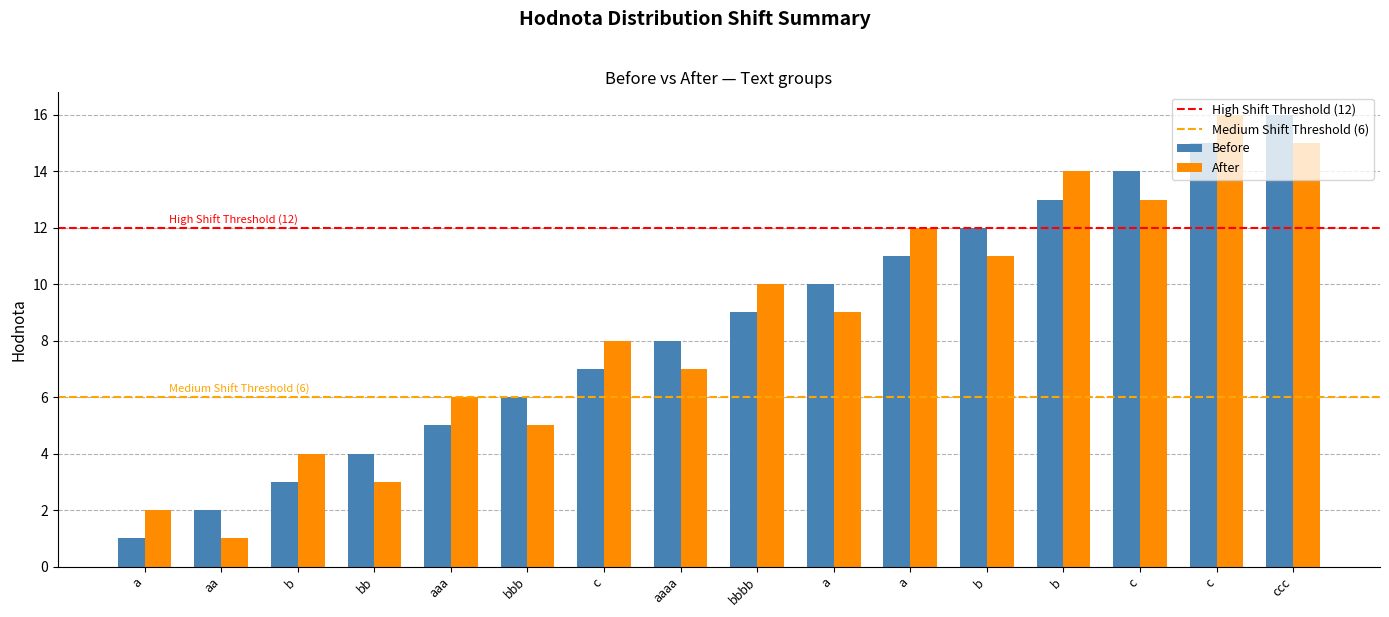

How many data points in Before are less than 9?

8